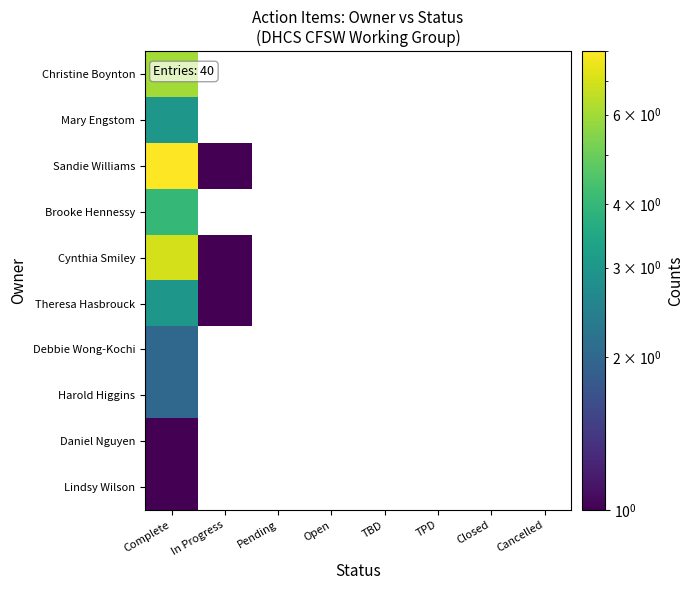

Is the value of Sandie Williams at In Progress greater than the value of Brooke Hennessy at Open?

No